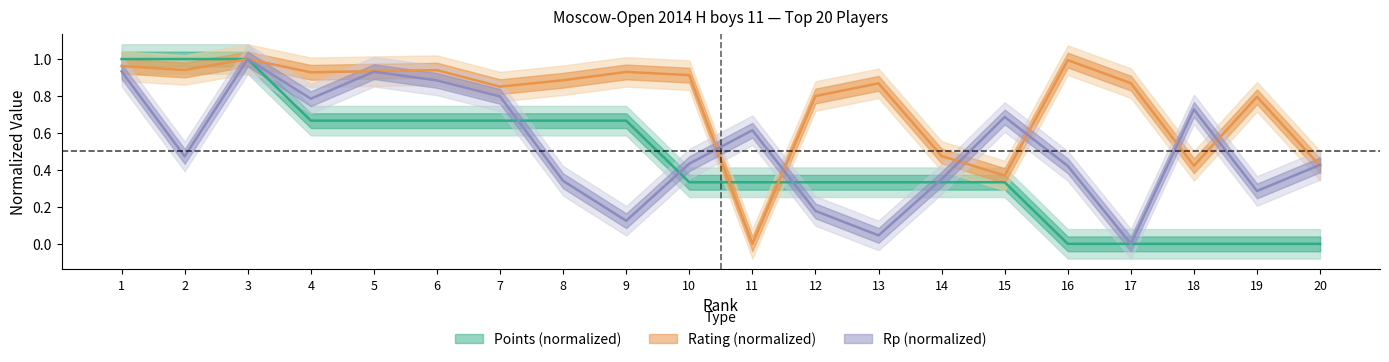

What is the maximum value for Rp?

1.0